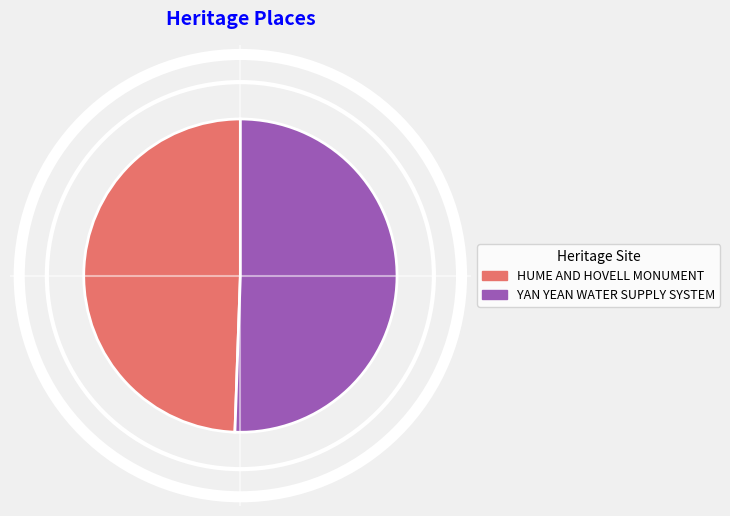

The HUME AND HOVELL MONUMENT slice represents 43% of the pie. True or false?

False